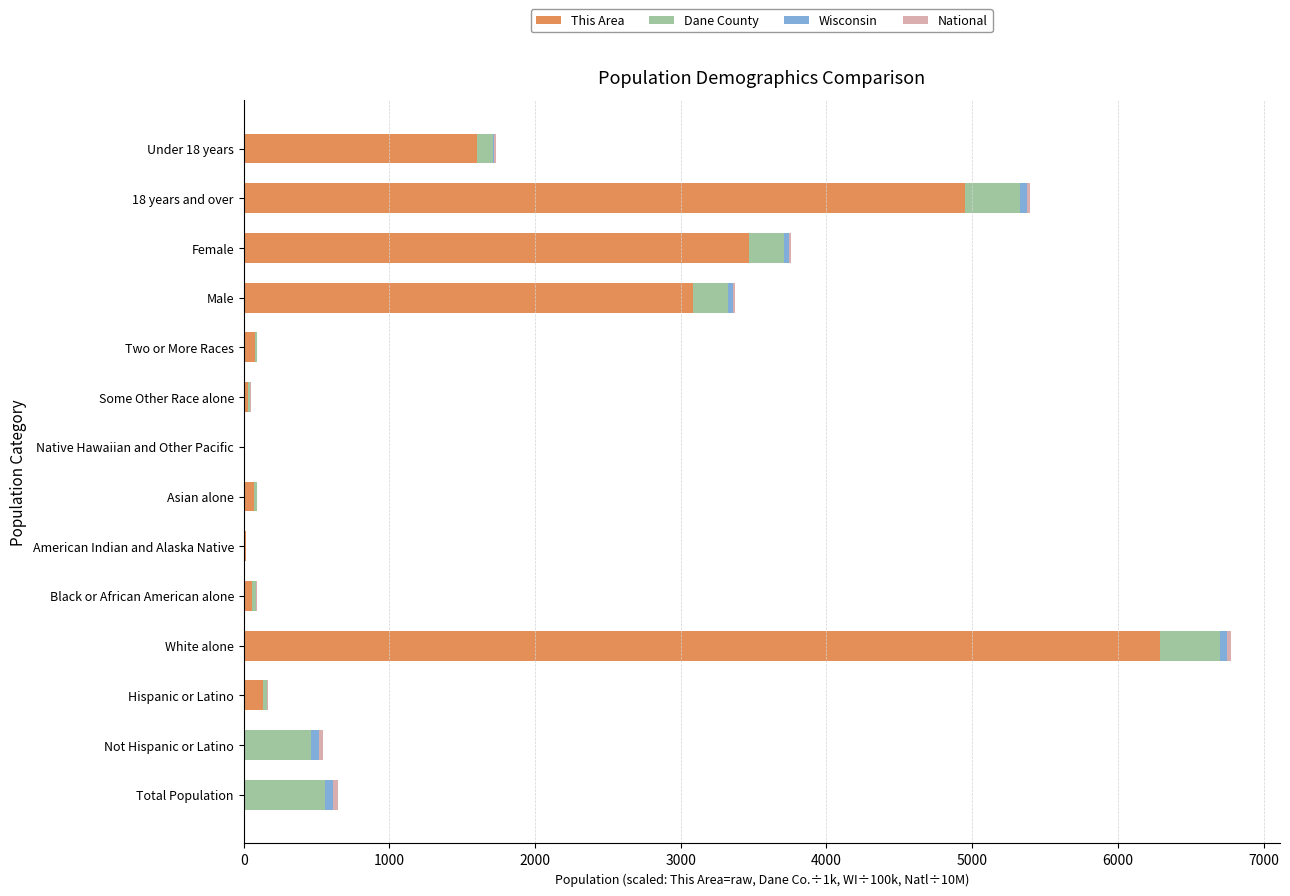

At which category is the sum across all series the highest?

White alone